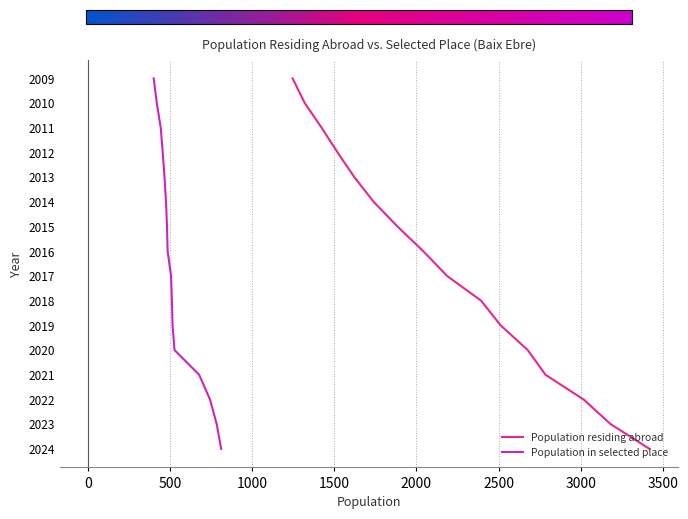

Is this an area chart (filled region under the line)?

No